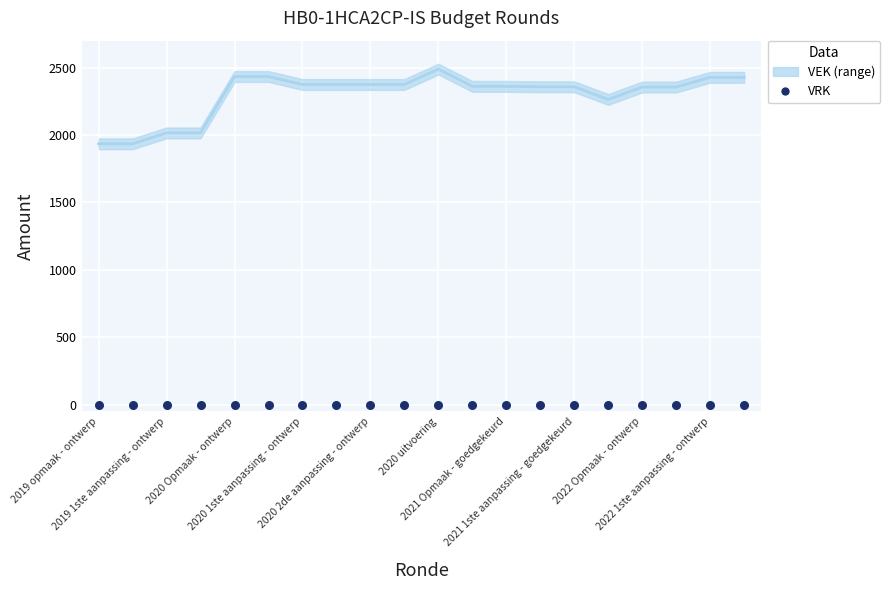

Between 2020 Opmaak - goedgekeurd and 2022 1ste aanpassing - ontwerp, which is larger?

2020 Opmaak - goedgekeurd